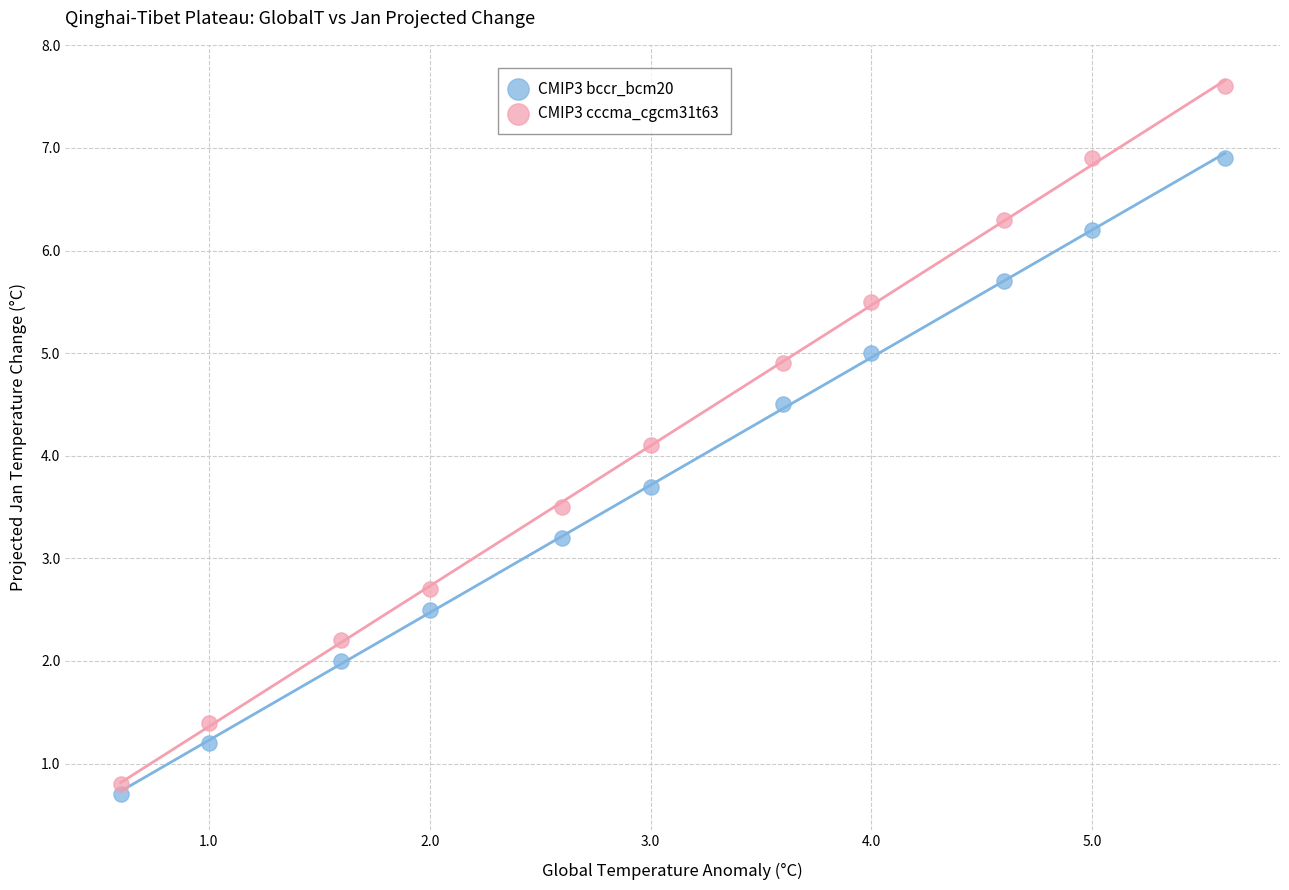

Across all data points, what is the range of X values (max minus min)?

5.0